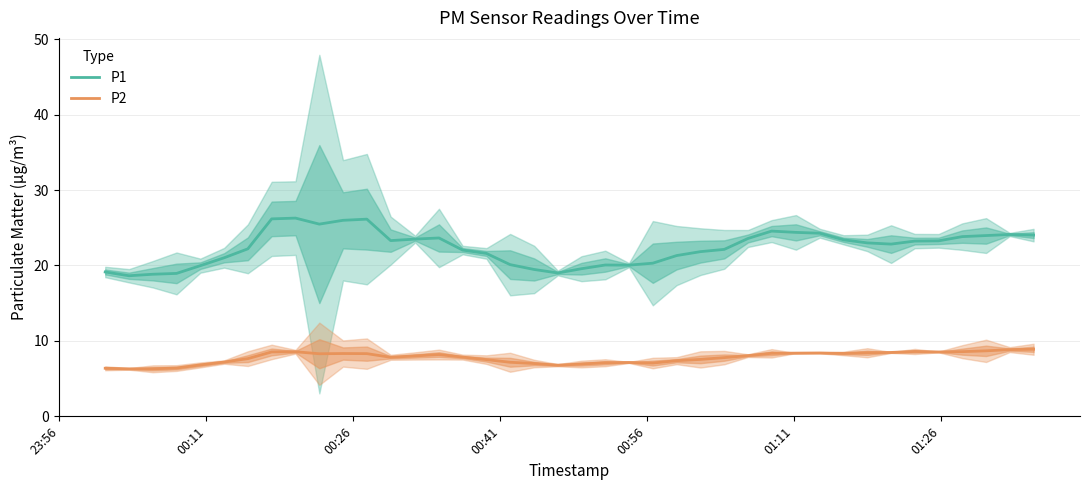

What is the maximum value shown in the chart?

26.3